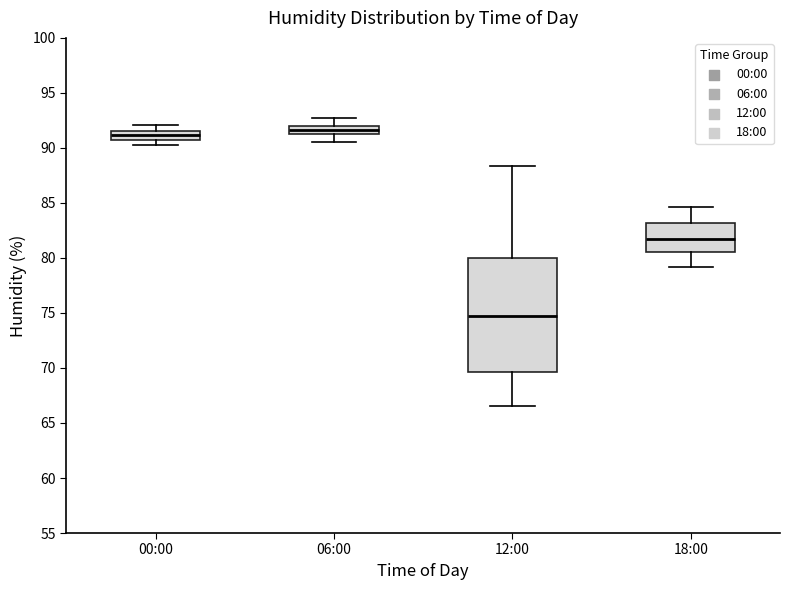

Where does the median line of the box for 12:00 sit on the y-axis? The values are not printed on the chart, so give them approximately, as read against the axis.

75.0